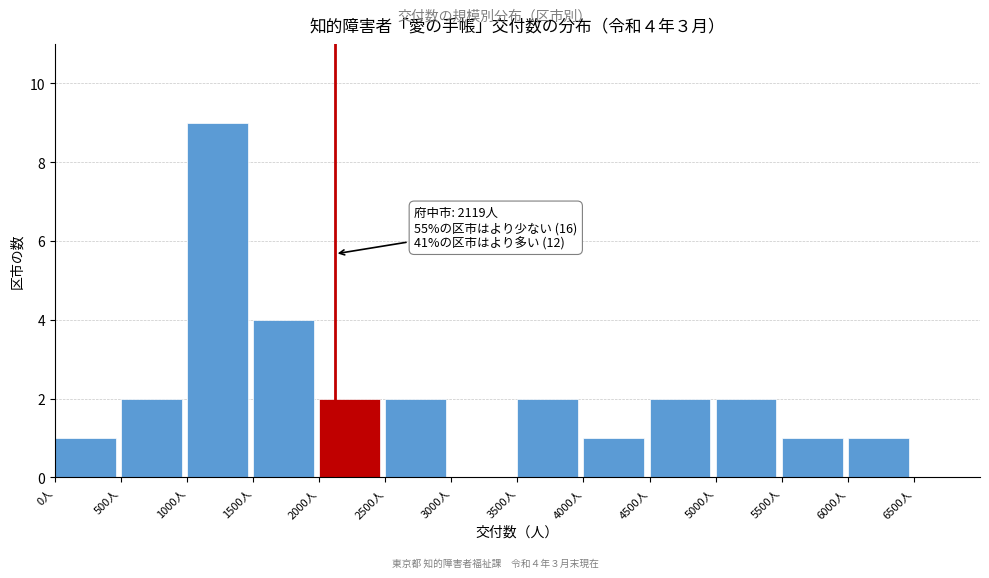

Which range on the x-axis has the tallest bar?

1000 to 1500